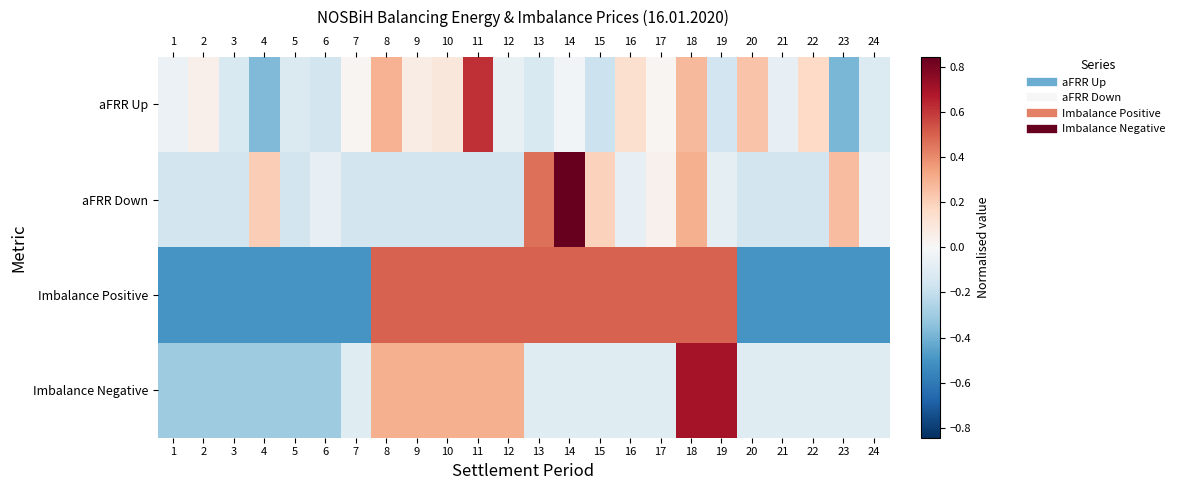

Between 16 and 18, which series saw the biggest shift?

Imbalance Negative